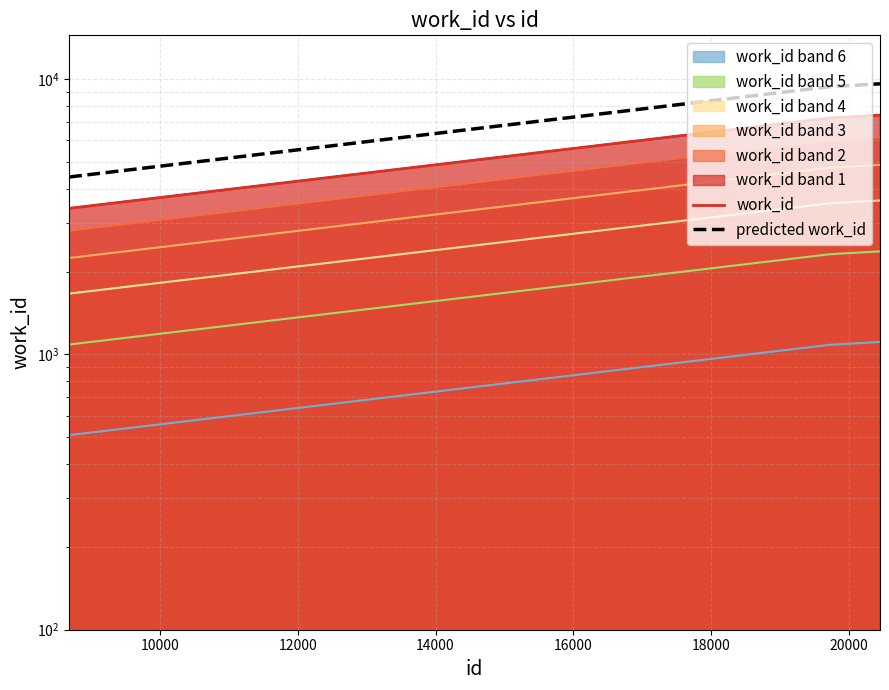

True or false: work_id and predicted work_id intersect in this chart.

False